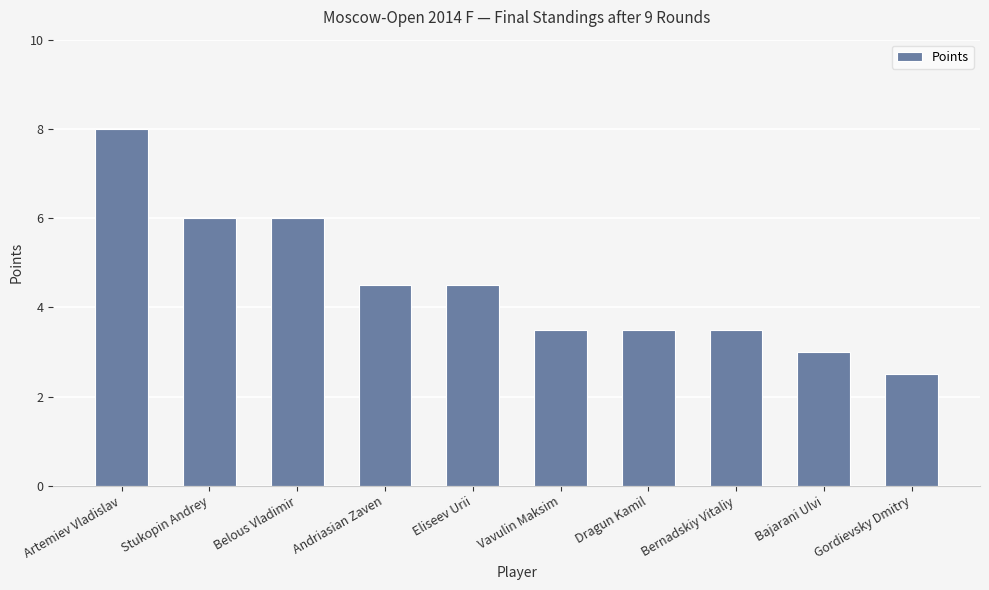

Between Bajarani Ulvi and Artemiev Vladislav, which is larger?

Artemiev Vladislav